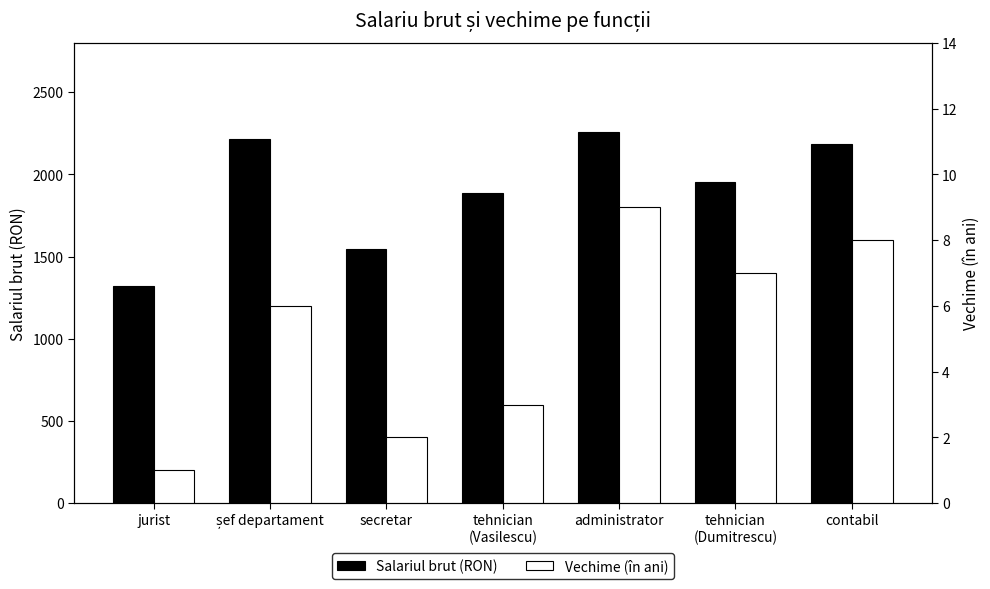

What is the minimum value shown in the chart?

1